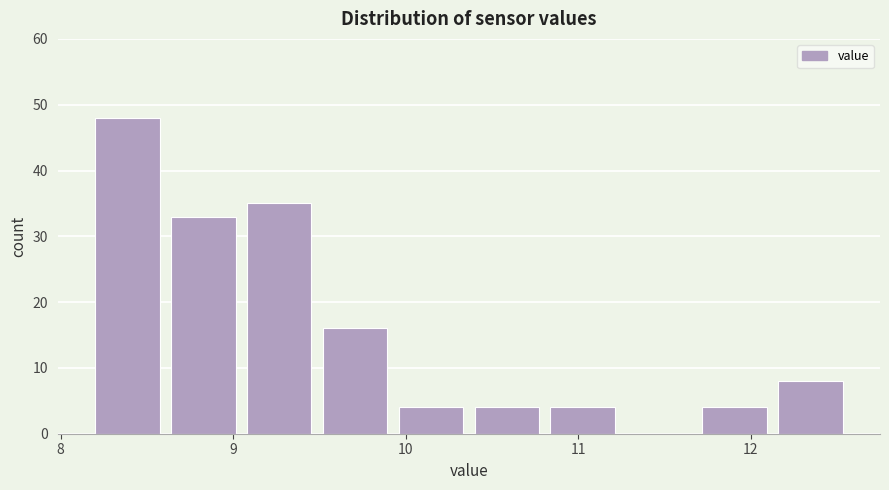

Reading left to right, list every bar in this chart as the range it spans on the x-axis followed by its height. Neither the bar edges nor the heights are printed on the chart, so give them approximately, as read against the axes.

8.20 to 8.64: 48
8.64 to 9.08: 33
9.08 to 9.52: 35
9.52 to 9.96: 16
9.96 to 10.40: 4
10.40 to 10.84: 4
10.84 to 11.28: 4
11.28 to 11.72: 0
11.72 to 12.16: 4
12.16 to 12.60: 8